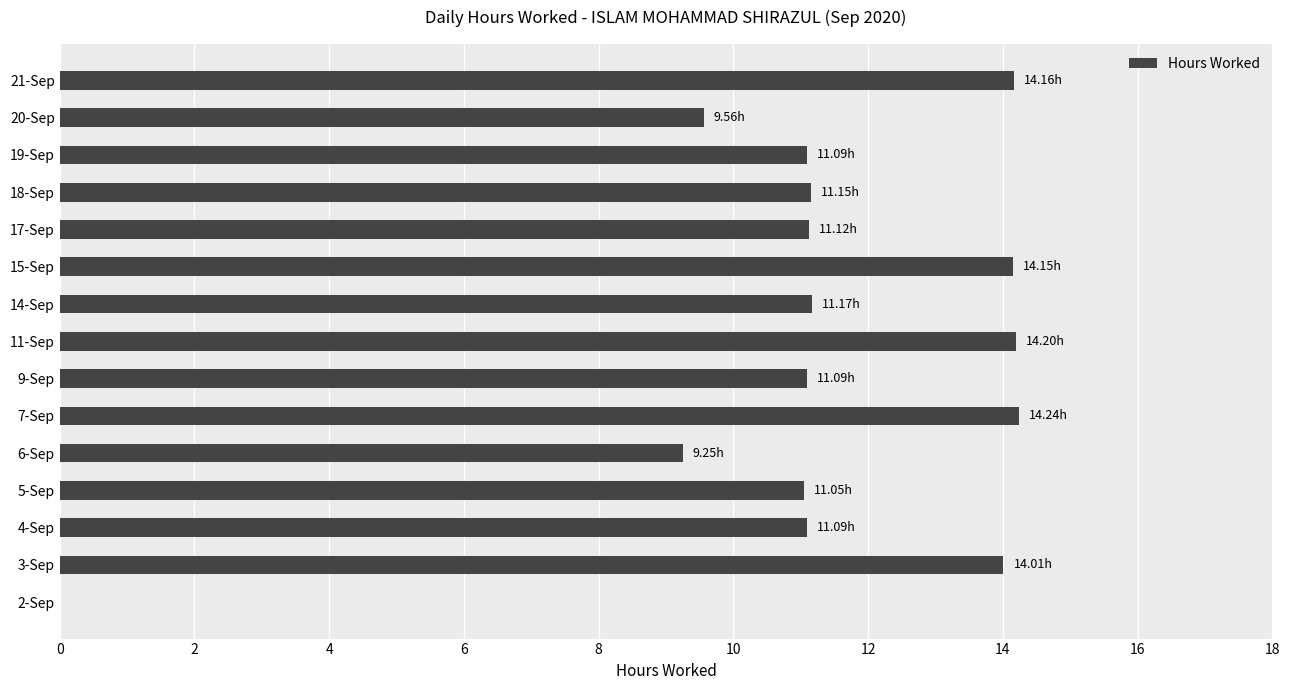

Are the bars horizontal?

Yes